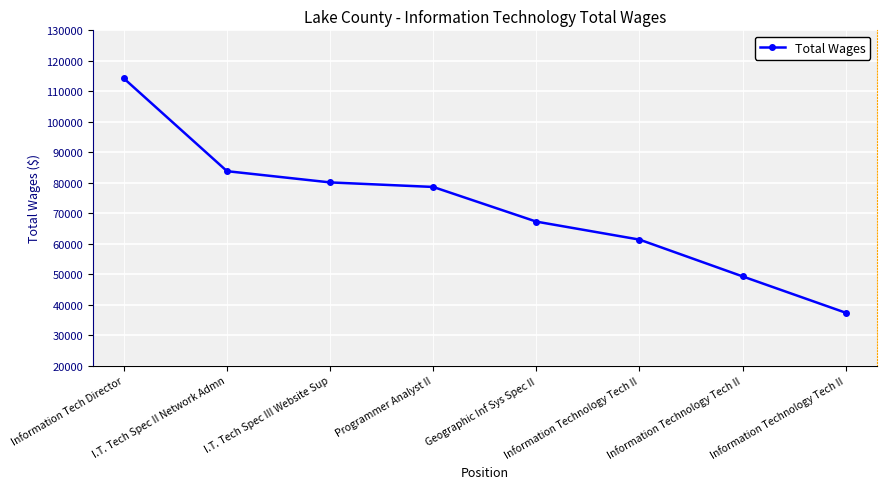

What is the average value?

71477